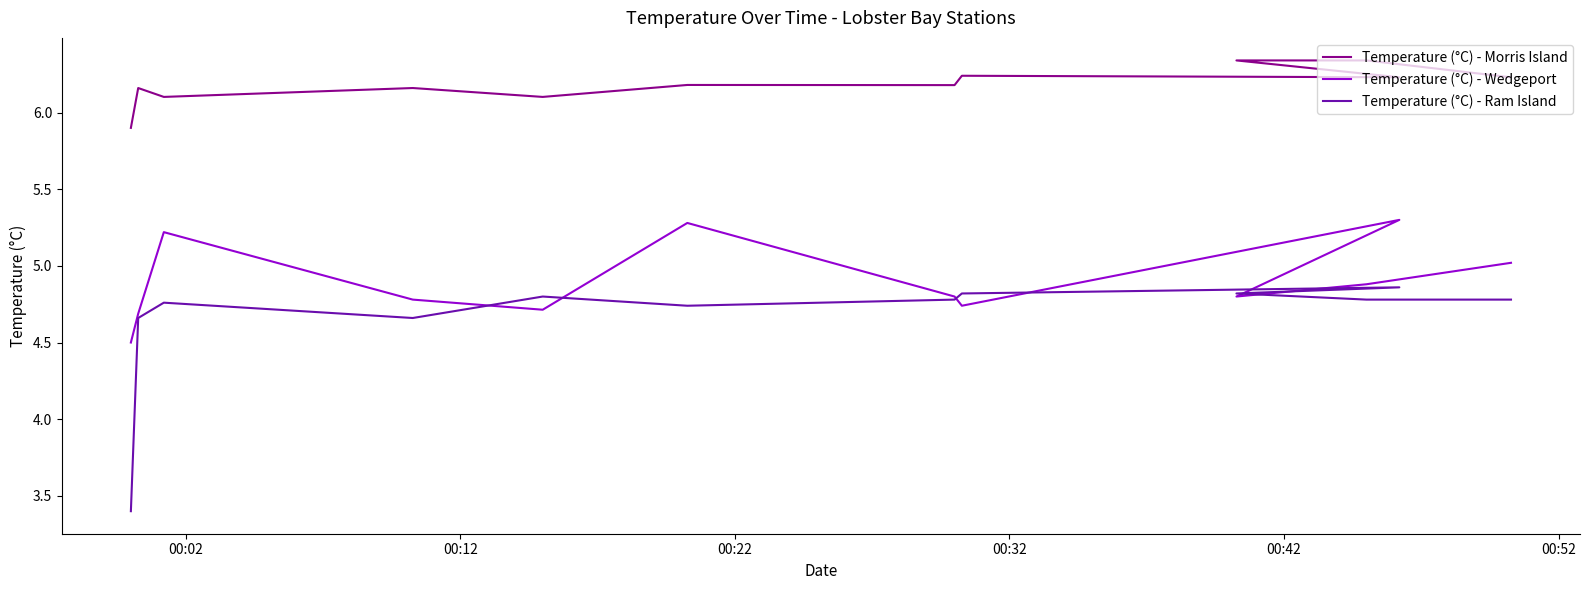

What is the difference between the second highest and minimum values in the Temperature (°C) - Ram Island series?

1.4